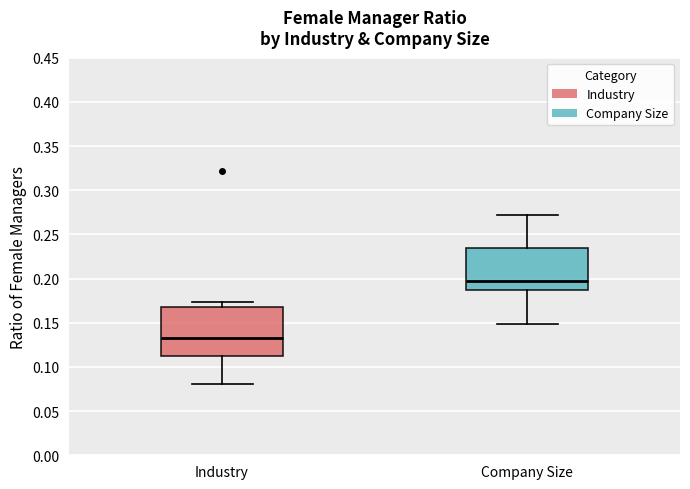

Reading left to right, read every box against the y-axis: the position of its median line, the range the box covers, and the ends of its whiskers. The values are not printed on the chart, so give them approximately, as read against the axis.

Industry: median 0.135, box 0.110 to 0.170, whiskers 0.080 to 0.175
Company Size: median 0.200, box 0.185 to 0.235, whiskers 0.150 to 0.270